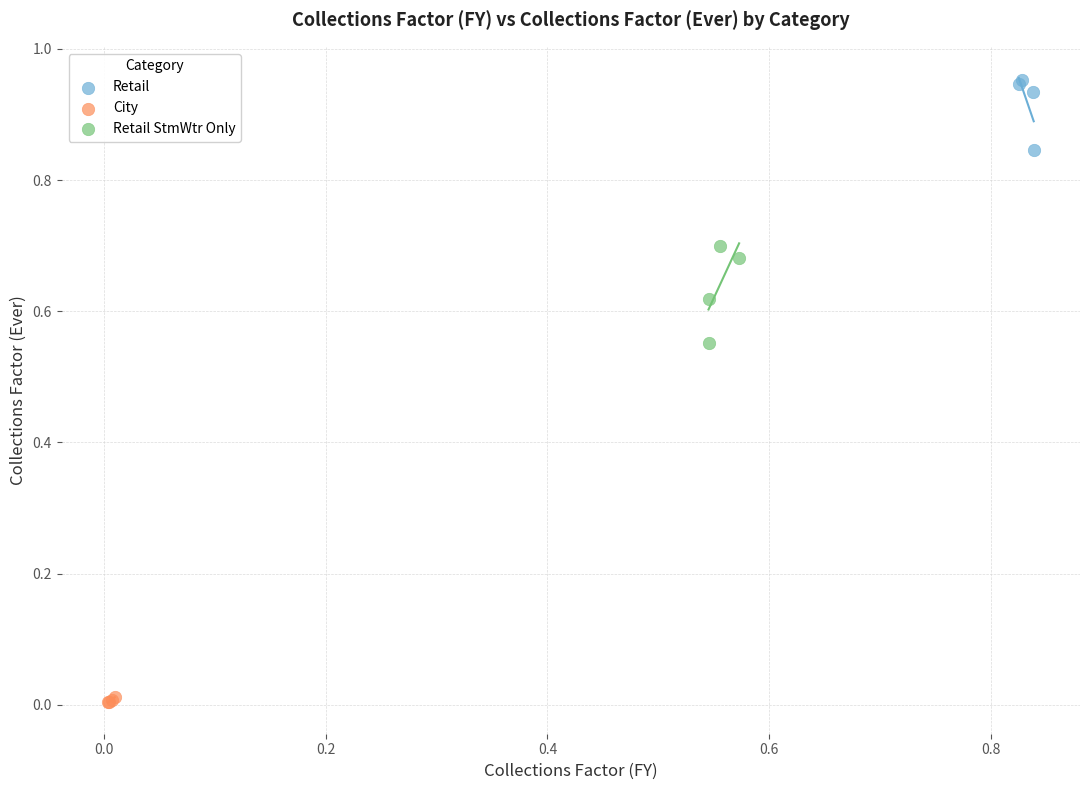

Which series contains the highest Y value?

Retail